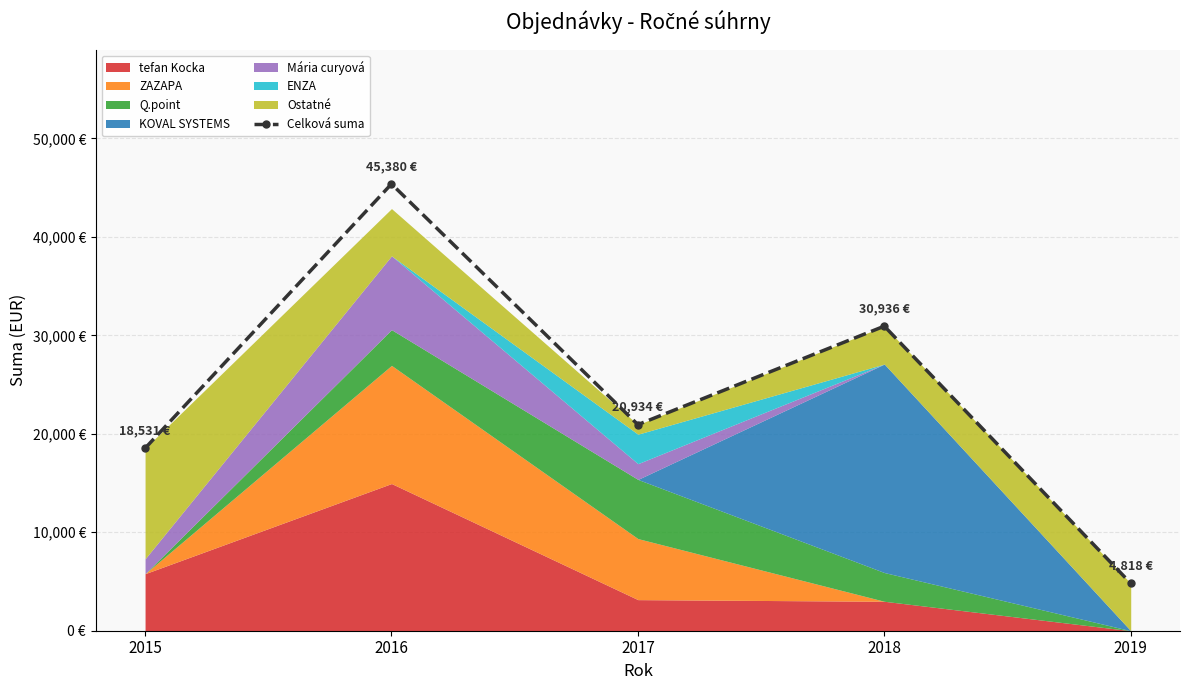

What is the value of the 4th point from the left?

30936.2